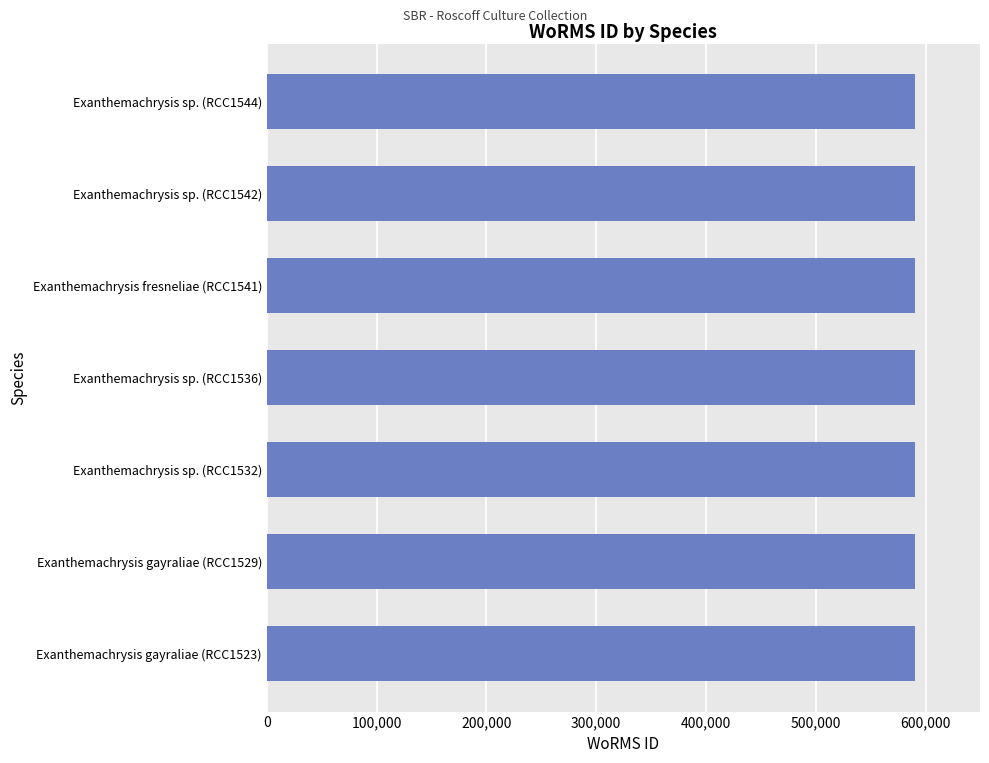

The value at Exanthemachrysis fresneliae (RCC1541) is 121617. True or false?

False